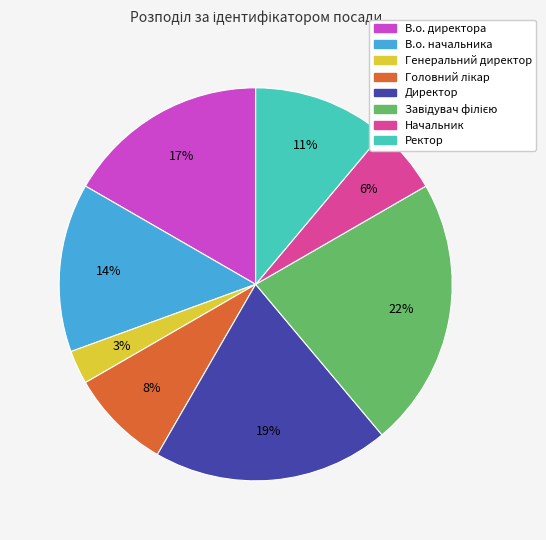

To the nearest percent, what is the average slice percentage?

12%